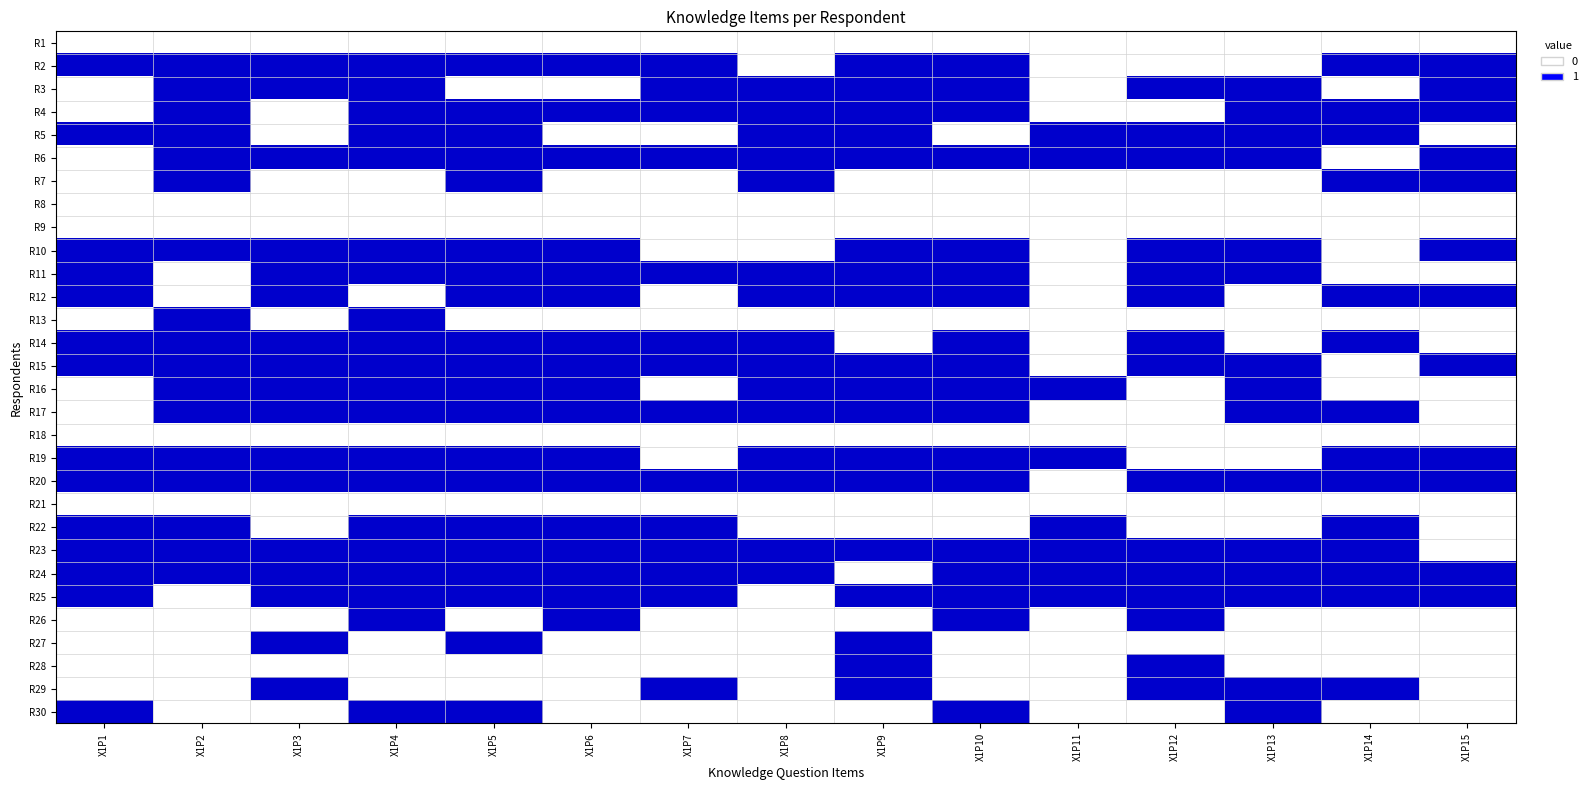

List the labels in order of X1P14 value, largest first.

1, 3, 4, 6, 11, 13, 16, 18, 19, 21, 22, 23, 24, 28, 0, 2, 5, 7, 8, 9, 10, 12, 14, 15, 17, 20, 25, 26, 27, 29